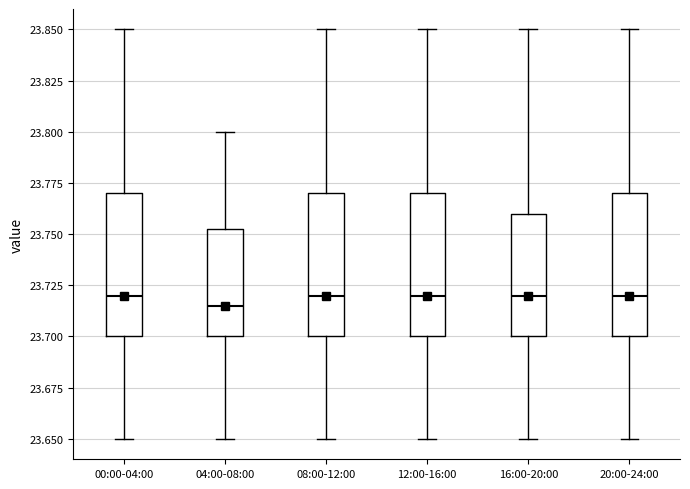

Reading left to right, transcribe this box plot: for each box, give where its median line is, the range the box spans, and where its two whiskers end, as read against the y-axis. The values are not printed on the chart, so give them approximately, as read against the axis.

00:00-04:00: median 23.720, box 23.700 to 23.770, whiskers 23.650 to 23.850
04:00-08:00: median 23.715, box 23.700 to 23.755, whiskers 23.650 to 23.800
08:00-12:00: median 23.720, box 23.700 to 23.770, whiskers 23.650 to 23.850
12:00-16:00: median 23.720, box 23.700 to 23.770, whiskers 23.650 to 23.850
16:00-20:00: median 23.720, box 23.700 to 23.760, whiskers 23.650 to 23.850
20:00-24:00: median 23.720, box 23.700 to 23.770, whiskers 23.650 to 23.850